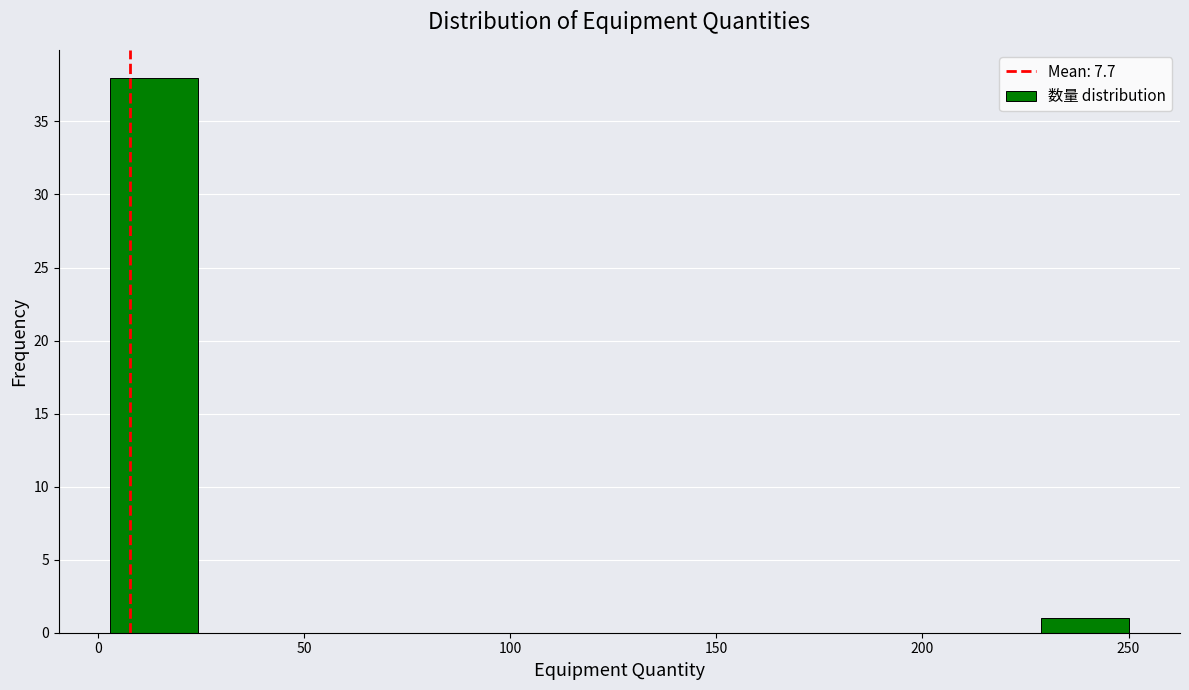

Reading left to right, transcribe this chart: for each bar, give the range it covers on the x-axis and its height. Neither the bar edges nor the heights are printed on the chart, so give them approximately, as read against the axes.

0 to 25: 38
25 to 50: 0
50 to 75: 0
75 to 100: 0
100 to 125: 0
125 to 150: 0
150 to 175: 0
175 to 200: 0
200 to 225: 0
225 to 250: 1